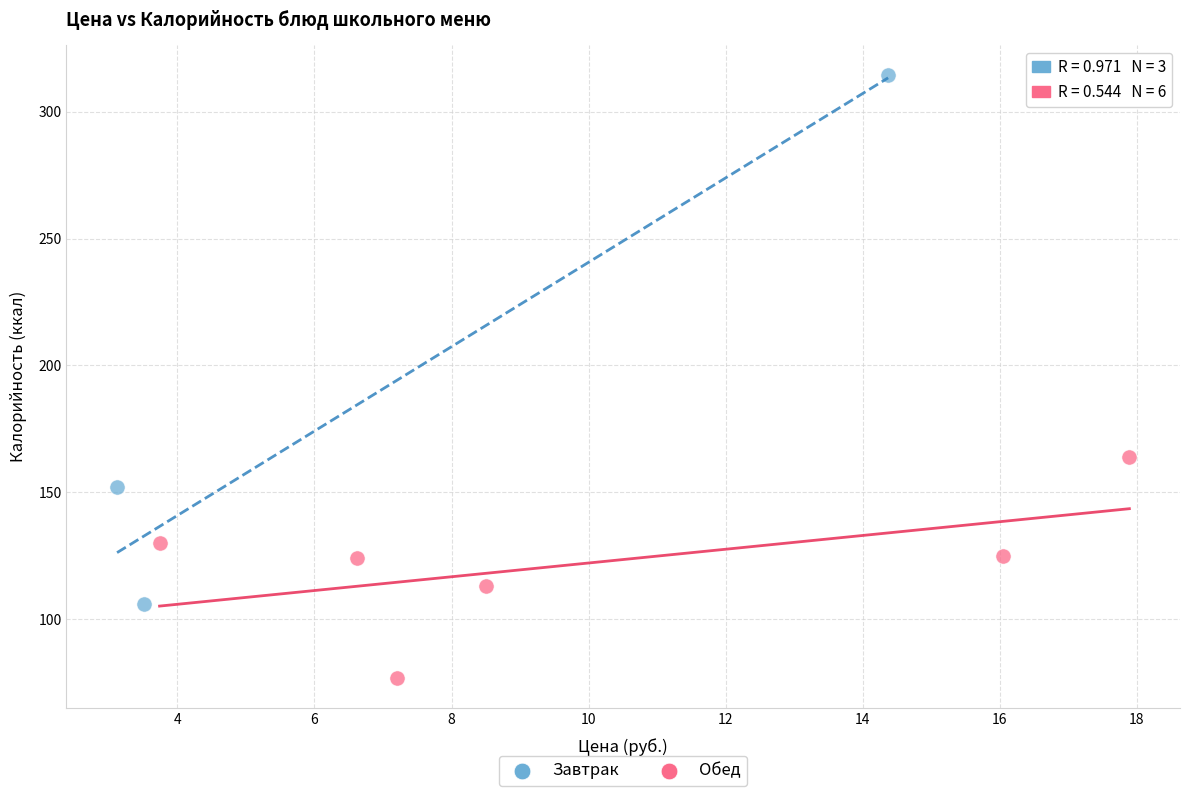

Which series has the largest Y range (max minus min)?

Завтрак